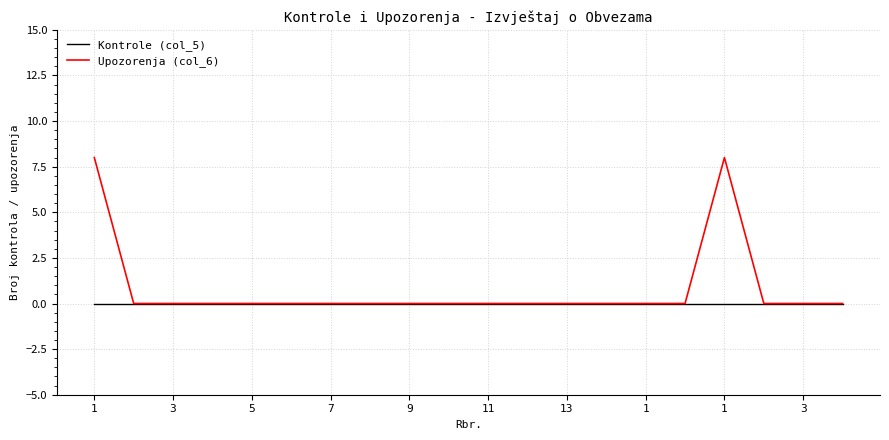

In Upozorenja (col_6), how many points are higher than both neighbors (excluding endpoints)?

1